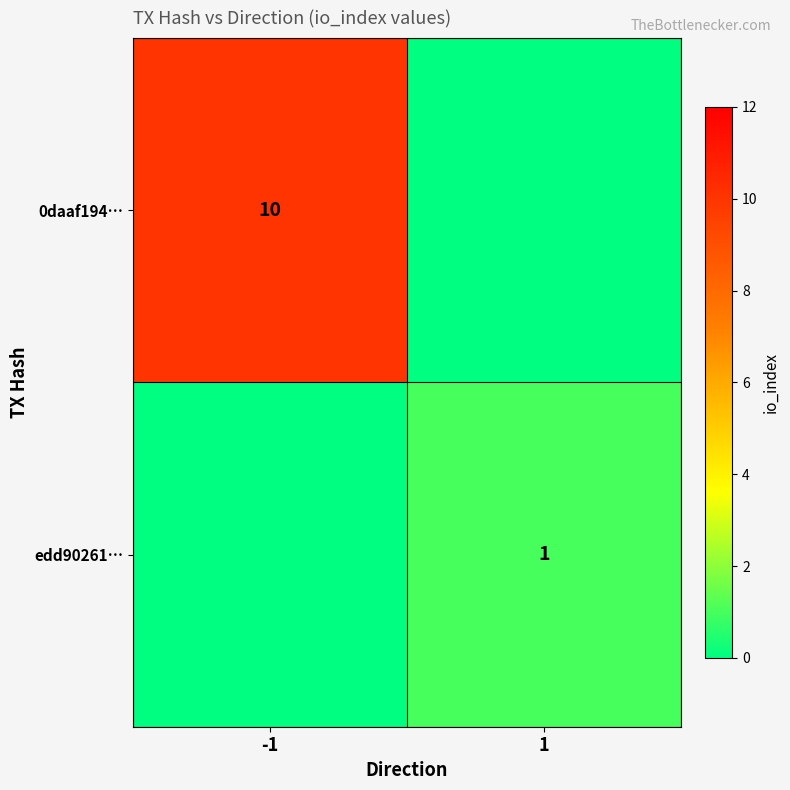

True or false: 0daaf194… has a value of 10 at -1.

True